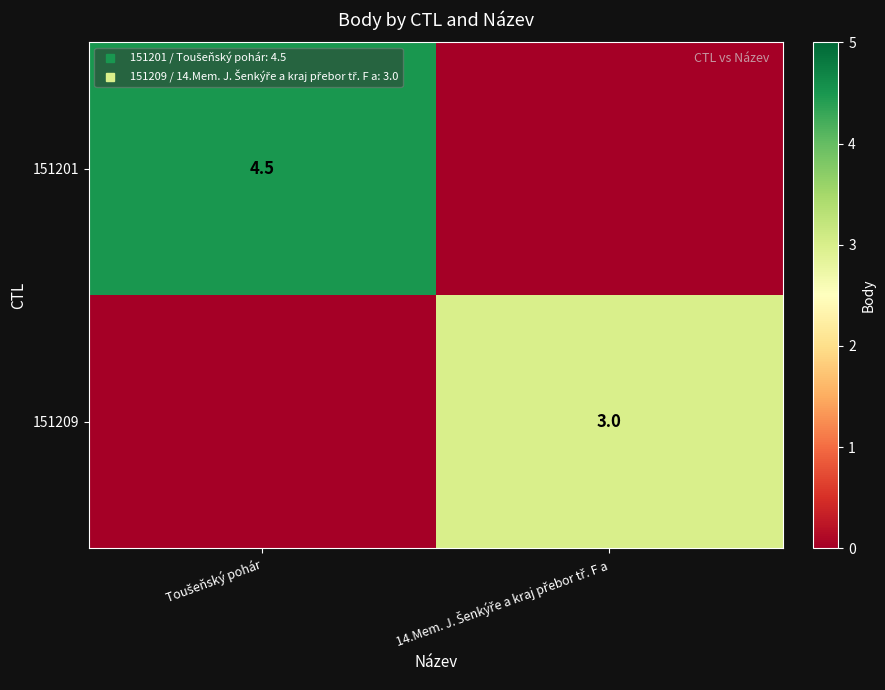

What value does the 151201 series have at Toušeňský pohár?

4.5